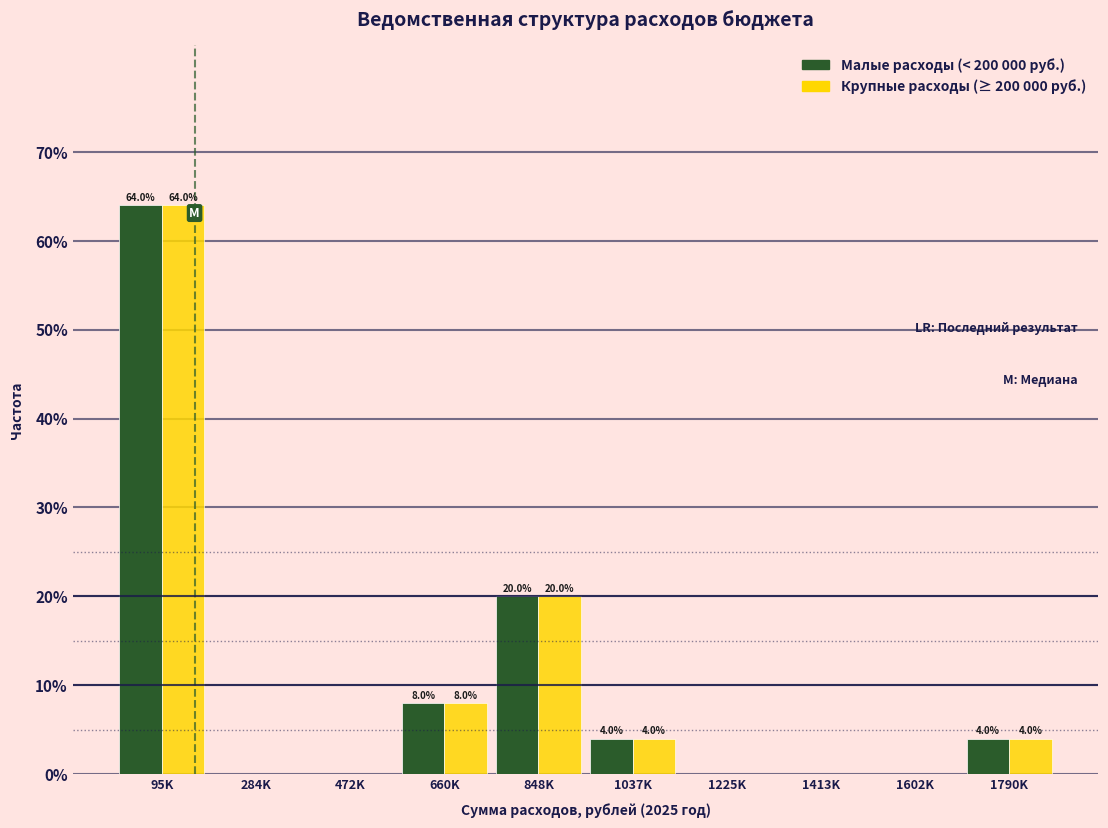

Reading right to left, transcribe all the data shown in this chart.

Малые расходы (< 200 000 руб.): 1790K=4	1602K=0	1413K=0	1225K=0	1037K=4	848K=20	660K=8	472K=0	284K=0	95K=64
Крупные расходы (≥ 200 000 руб.): 1790K=4	1602K=0	1413K=0	1225K=0	1037K=4	848K=20	660K=8	472K=0	284K=0	95K=64